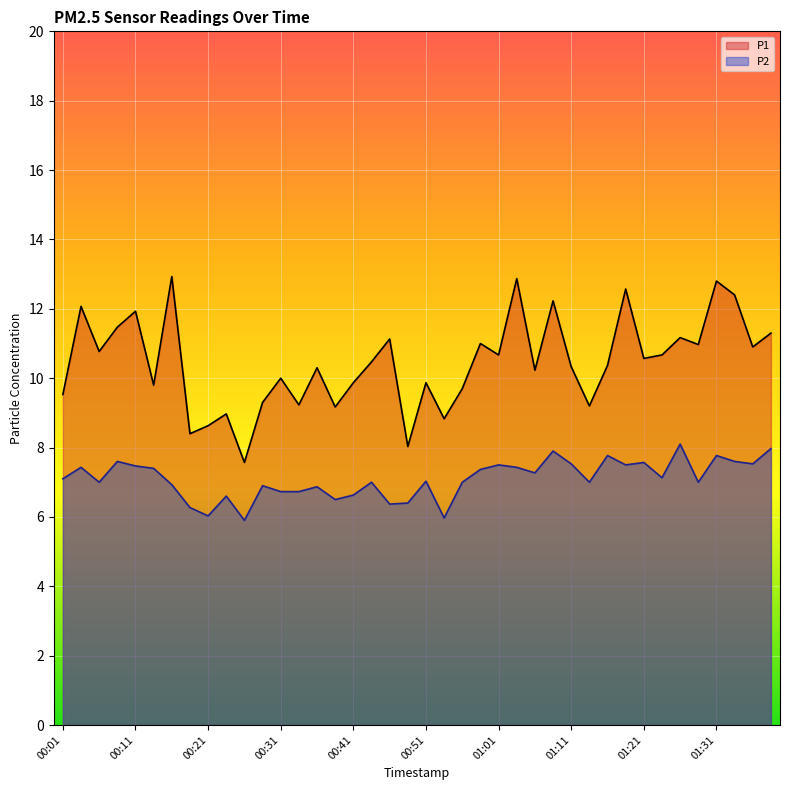

Where is P1 nearest to the value 10?

00:31